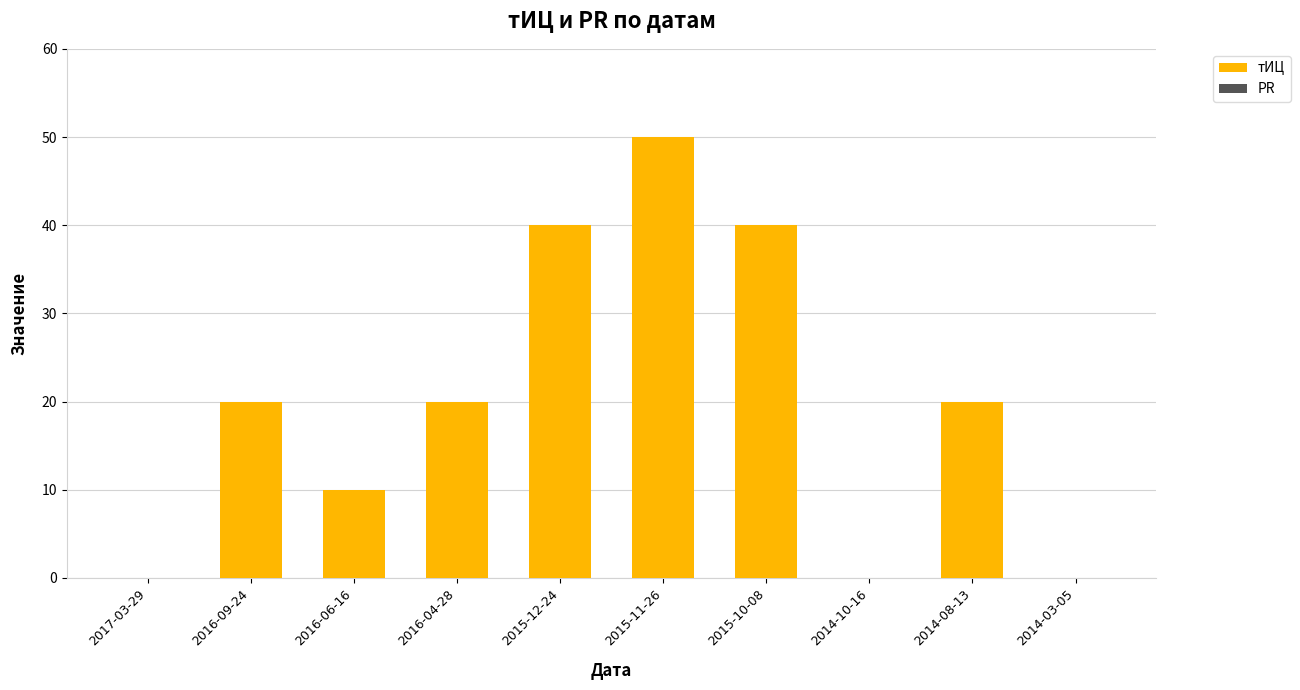

What is the change in value from 2015-10-08 to 2014-10-16?

-40